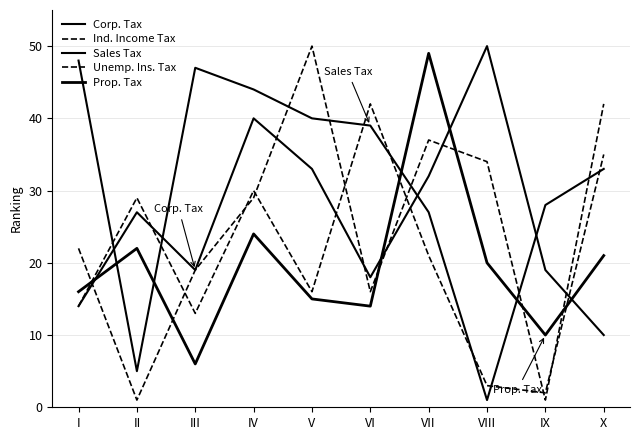

Does the chart display data point markers on the line(s)?

No